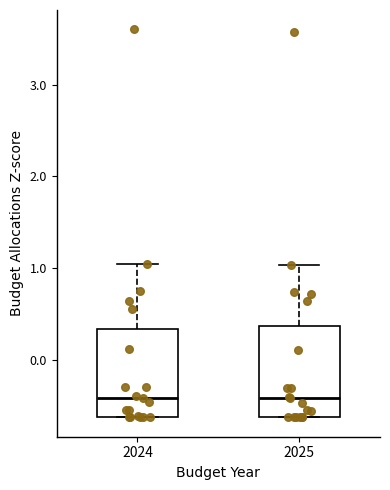

Reading left to right, transcribe this box plot: for each box, give where its median line is, the range the box spans, and where its two whiskers end, as read against the y-axis. The values are not printed on the chart, so give them approximately, as read against the axis.

2024: median -0.4, box -0.6 to 0.3, whiskers -0.6 to 1.0
2025: median -0.4, box -0.6 to 0.4, whiskers -0.6 to 1.0